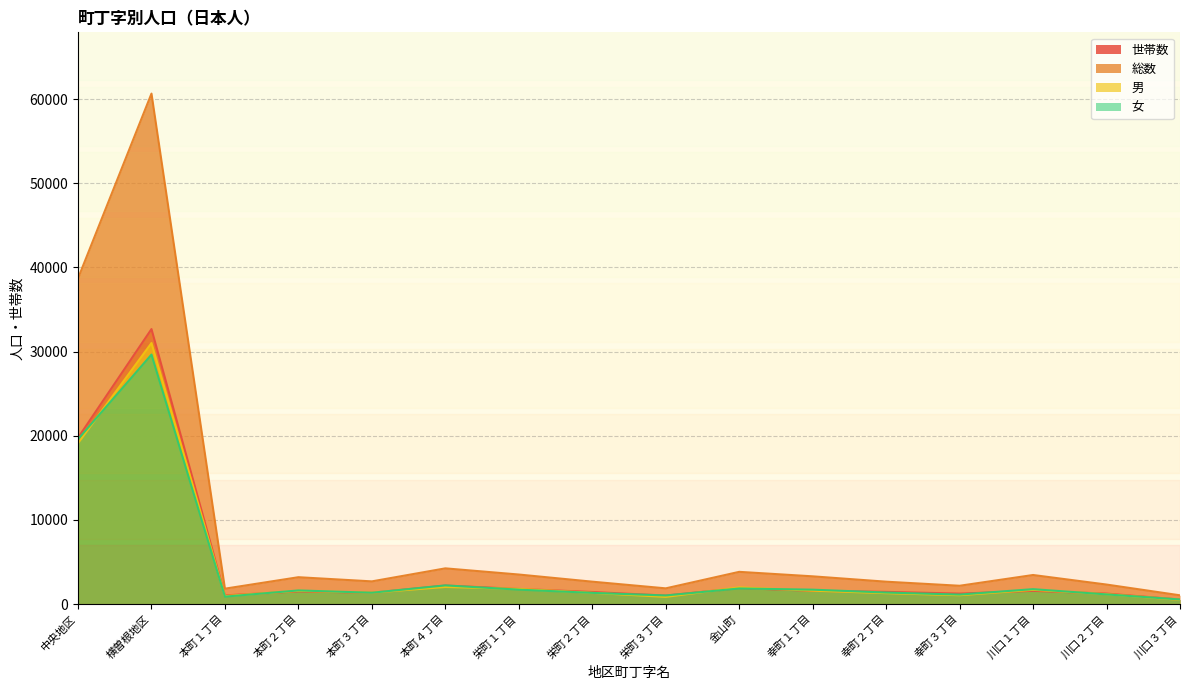

What is the value of the 男 point at the 13th from the left?

1045